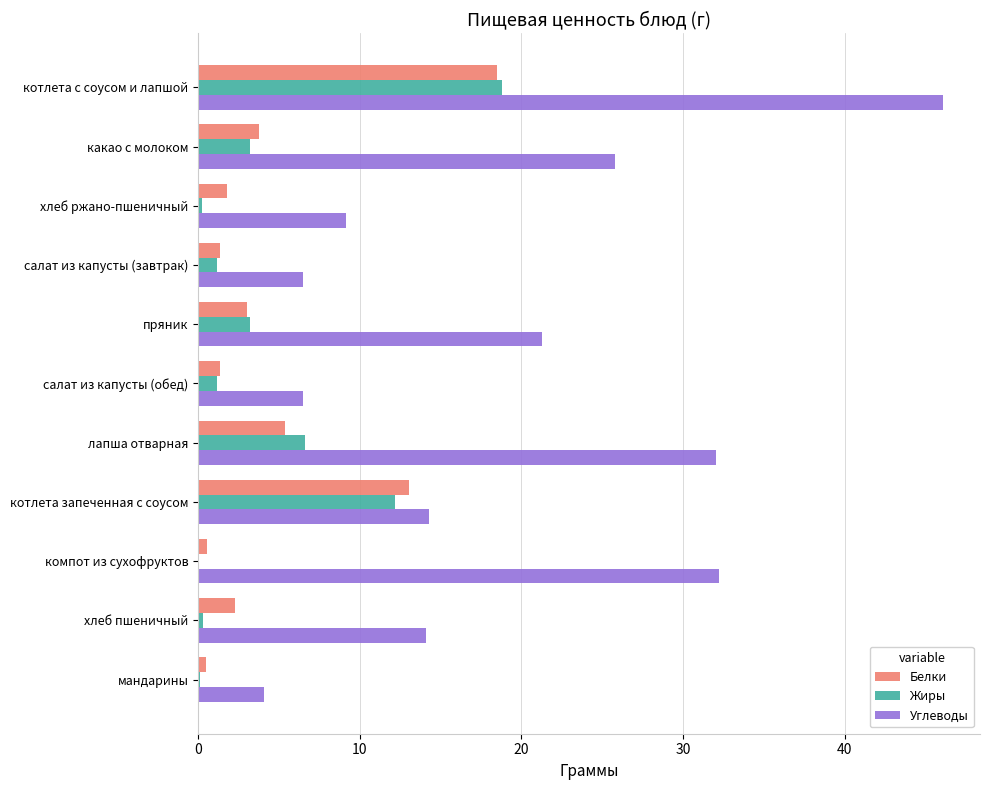

What is the sum of all Белки values?

51.5